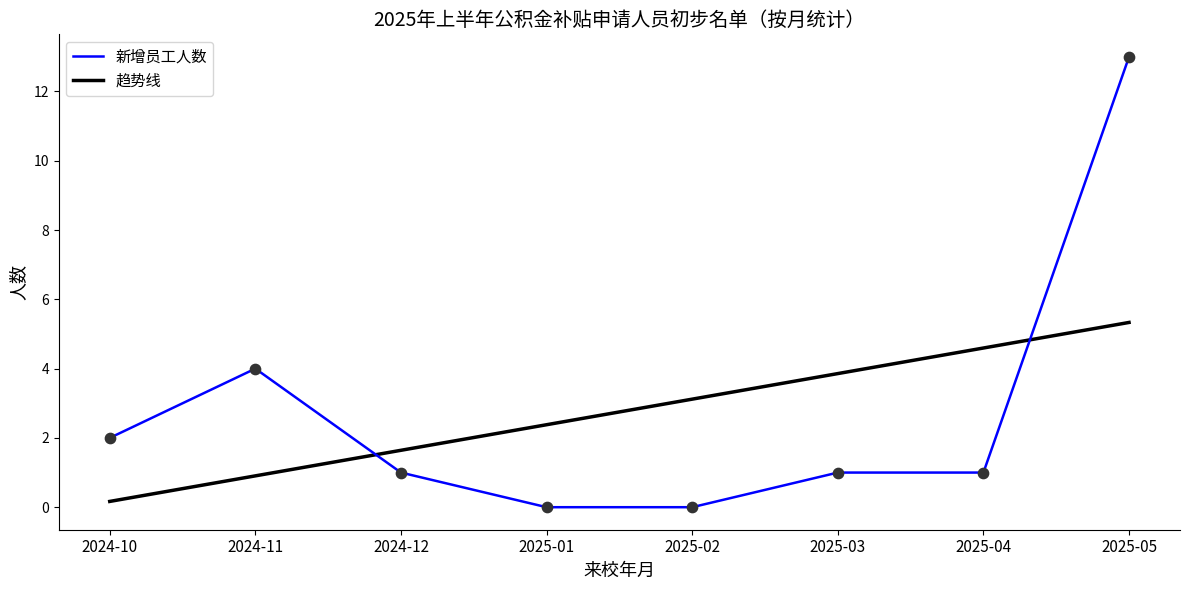

At which category is the sum across all series the highest?

2025-05